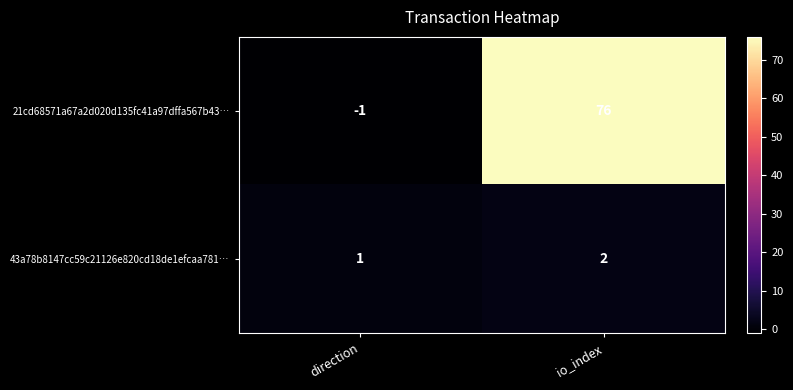

Count the number of data series in this chart.

2